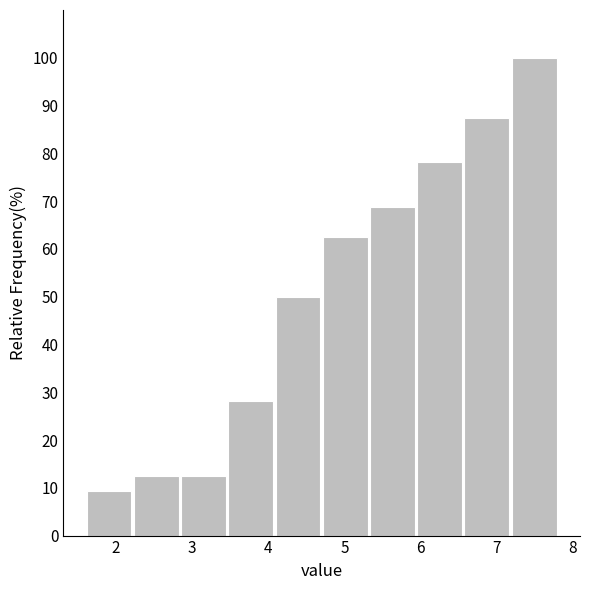

Reading left to right, list every bar in this chart as the range it spans on the x-axis followed by its height. Neither the bar edges nor the heights are printed on the chart, so give them approximately, as read against the axes.

1.60 to 2.22: 9
2.22 to 2.84: 13
2.84 to 3.46: 13
3.46 to 4.08: 28
4.08 to 4.70: 50
4.70 to 5.32: 63
5.32 to 5.94: 69
5.94 to 6.56: 78
6.56 to 7.18: 88
7.18 to 7.80: 100